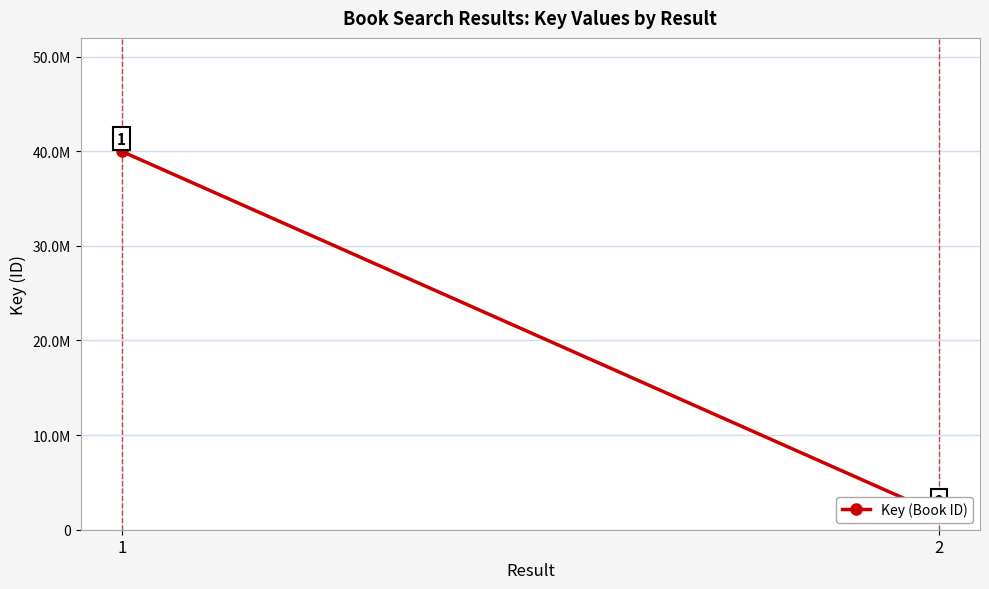

List the labels in order of value, smallest first.

2, 1